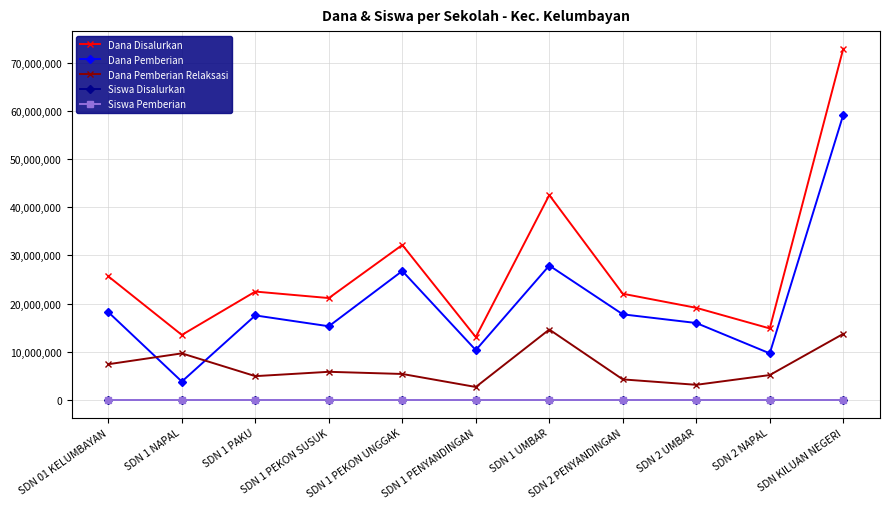

What is the highest value of the Dana Disalurkan series?

72900000